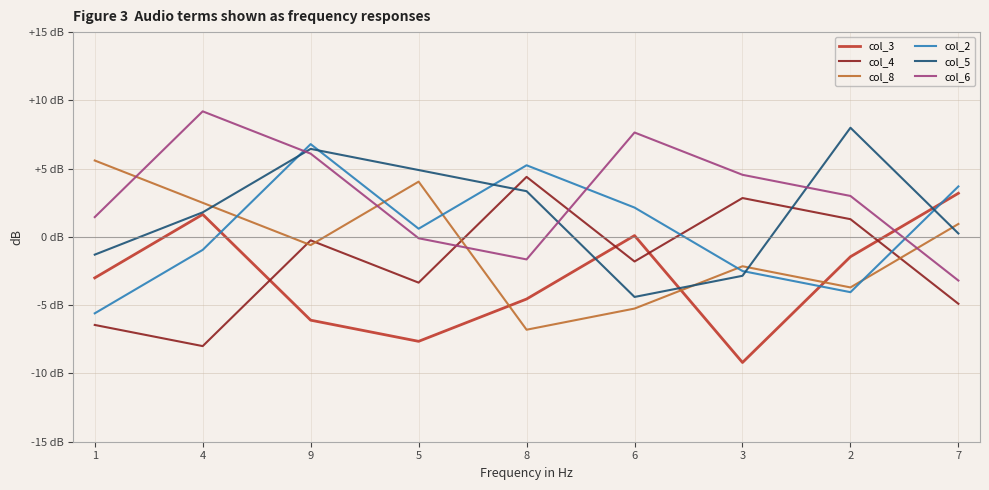

What is the value of the col_6 point at the 9th from the left?

-3.2